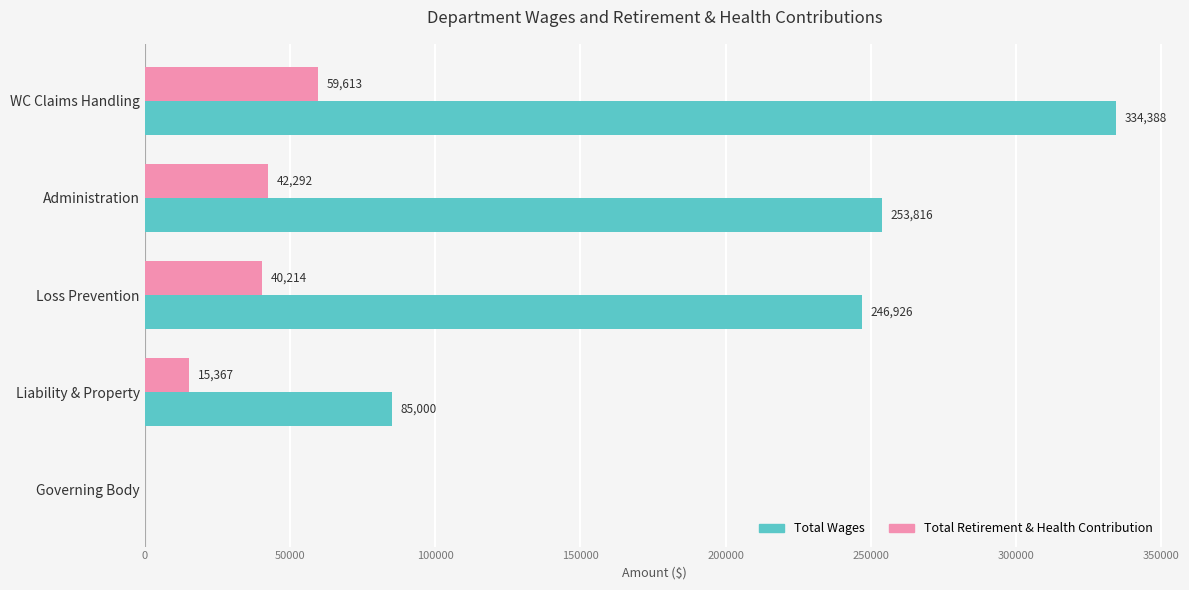

Count the number of data series in this chart.

2